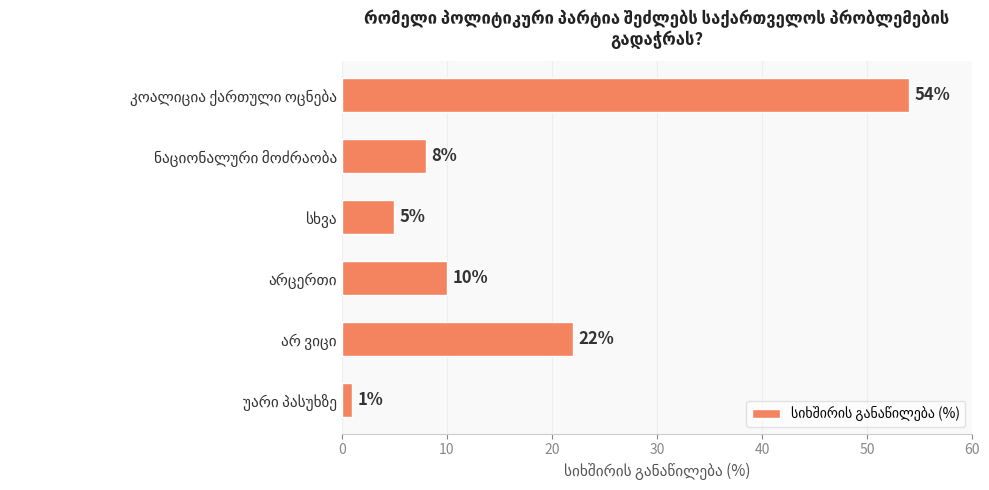

What is the value of the 3rd bar from the top?

5